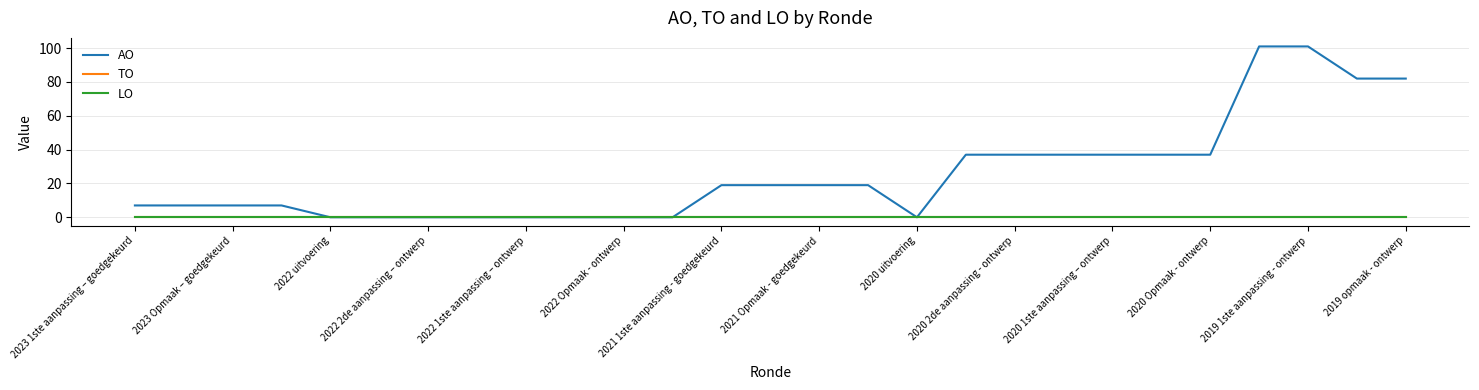

Does the chart have visible grid lines?

Yes